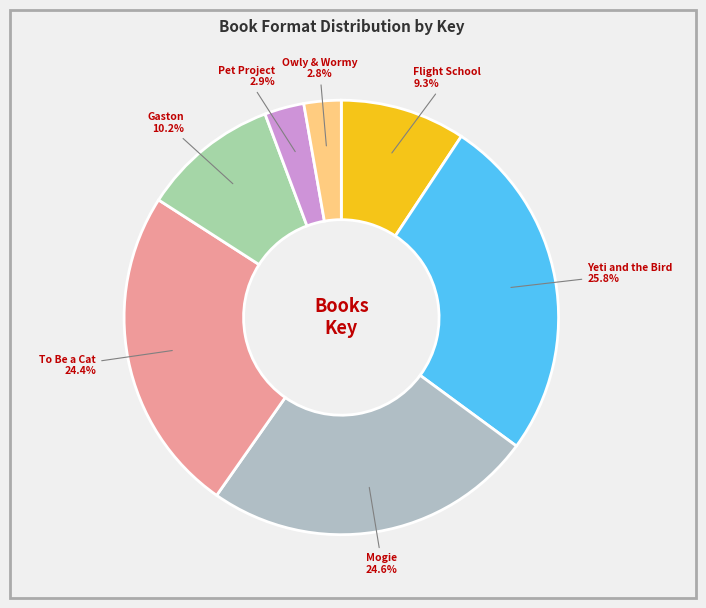

Combined, do Flight School and Owly & Wormy account for over 50%?

No